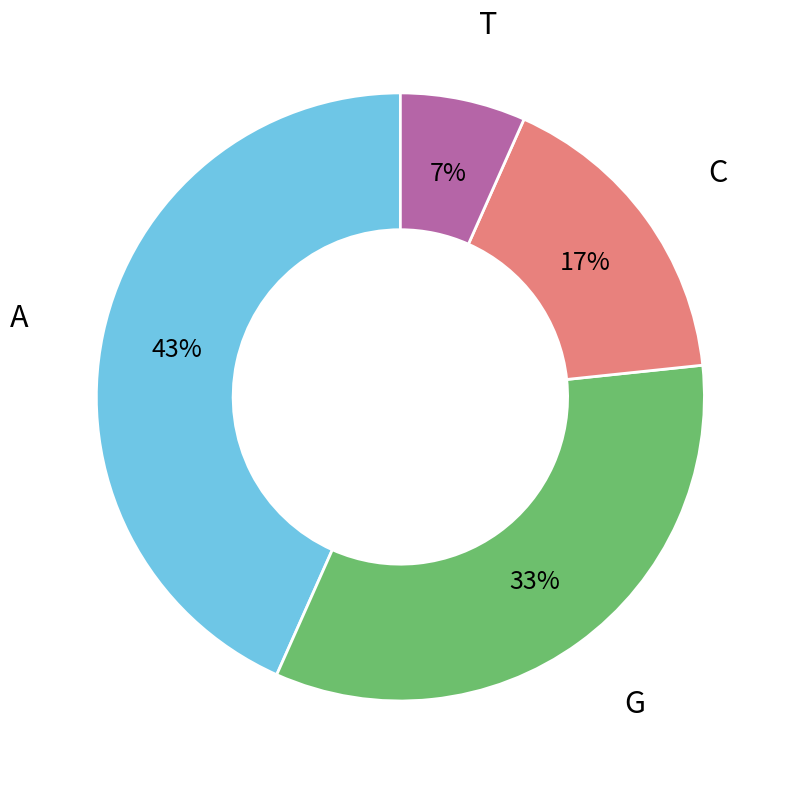

Is there a majority slice in this chart?

No